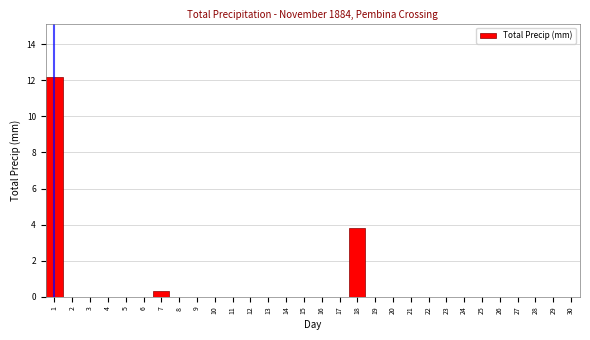

Reading left to right, what are all the values shown in this chart?

1=12.2	2=0.0	3=0.0	4=0.0	5=0.0	6=0.0	7=0.3	8=0.0	9=0.0	10=0.0	11=0.0	12=0.0	13=0.0	14=0.0	15=0.0	16=0.0	17=0.0	18=3.8	19=0.0	20=0.0	21=0.0	22=0.0	23=0.0	24=0.0	25=0.0	26=0.0	27=0.0	28=0.0	29=0.0	30=0.0